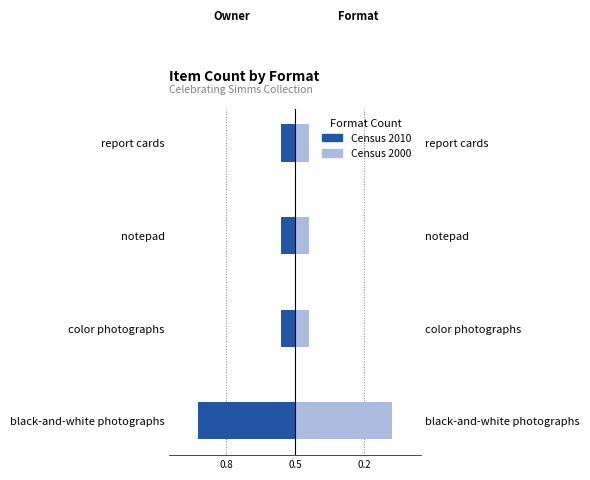

Reading left to right, what are all the values shown in this chart?

Census 2010: -0.7	-0.1	-0.1	-0.1
Census 2000: 0.7	0.1	0.1	0.1